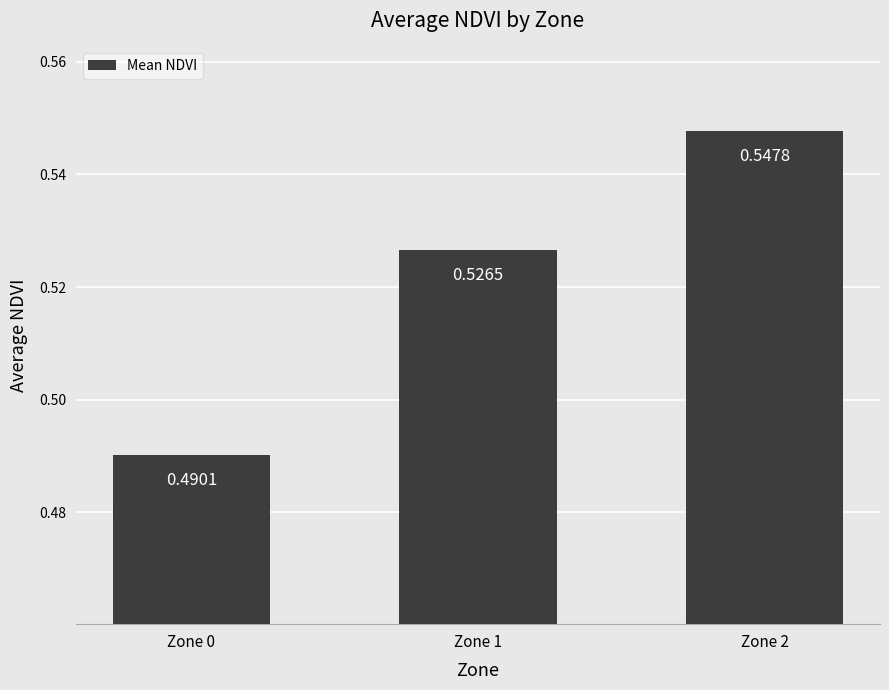

What is the difference between the values at Zone 0 and Zone 2?

0.1